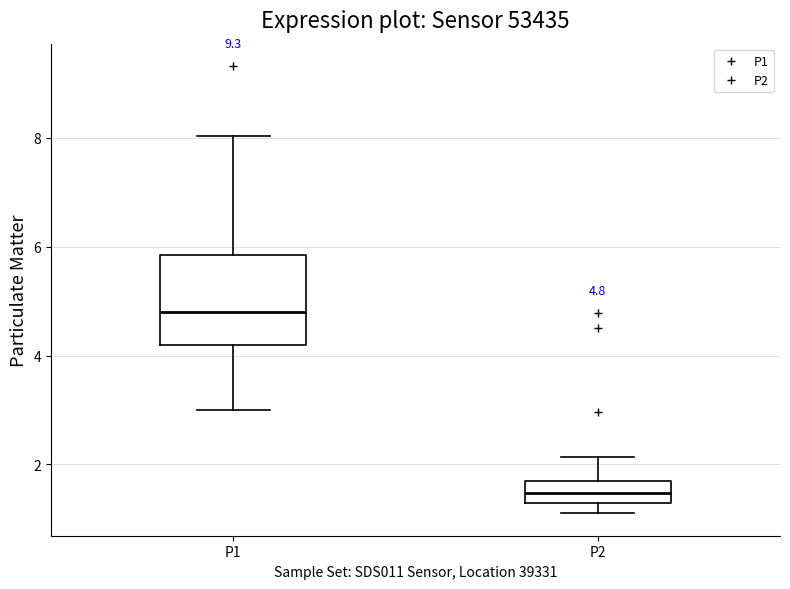

Which box is the tallest, from its lower edge to its upper edge?

P1